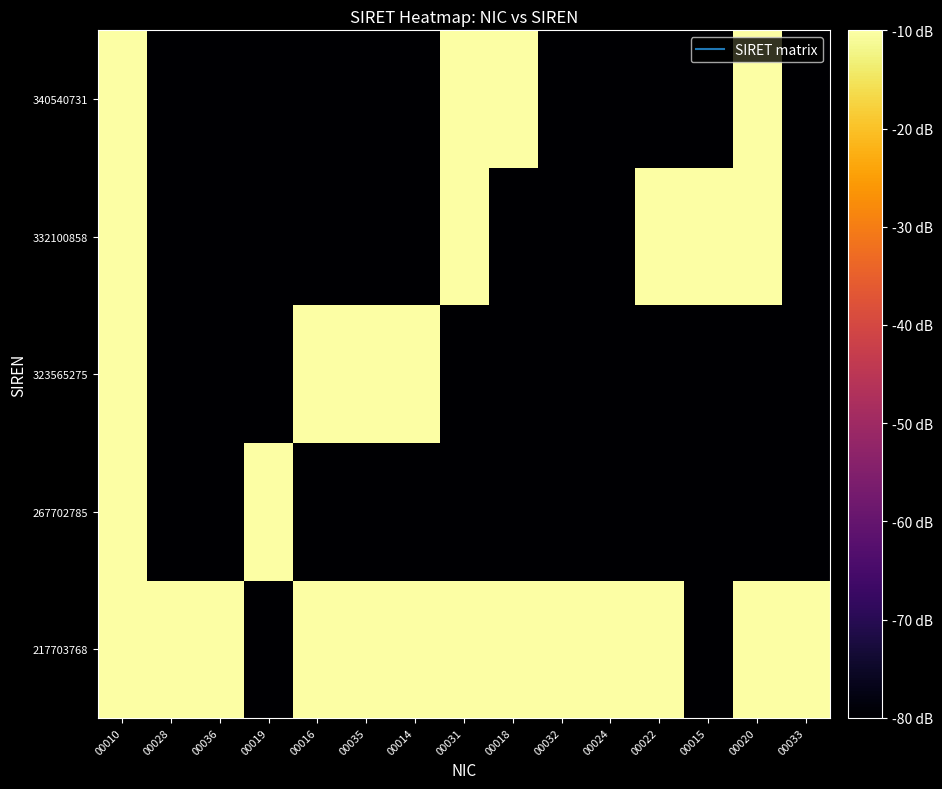

At which category does the chart reach its peak across all series?

00018